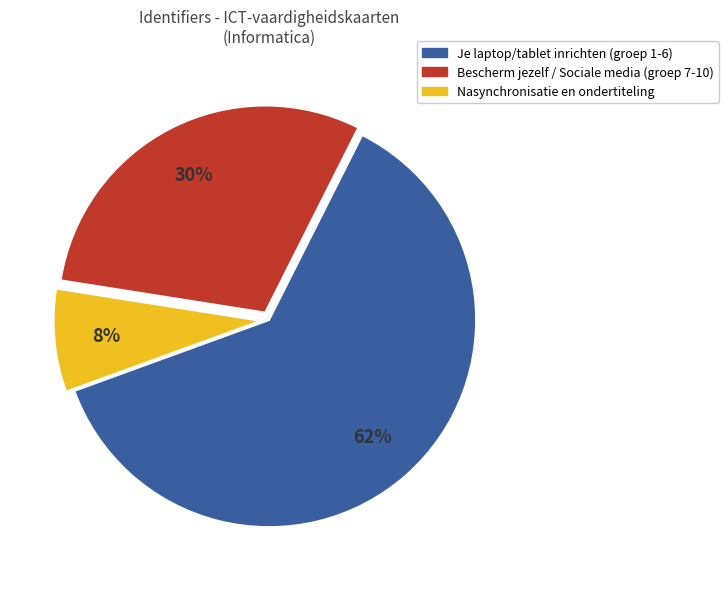

Count the number of slices in the pie.

3